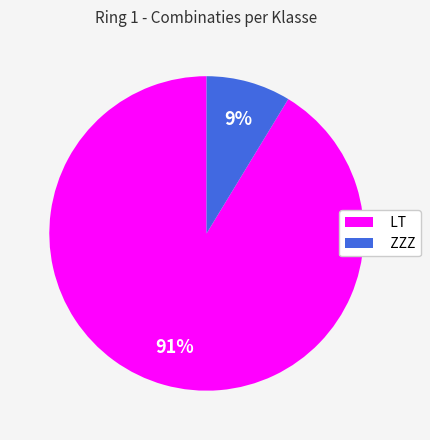

To the nearest percent, what portion does ZZZ represent?

9%